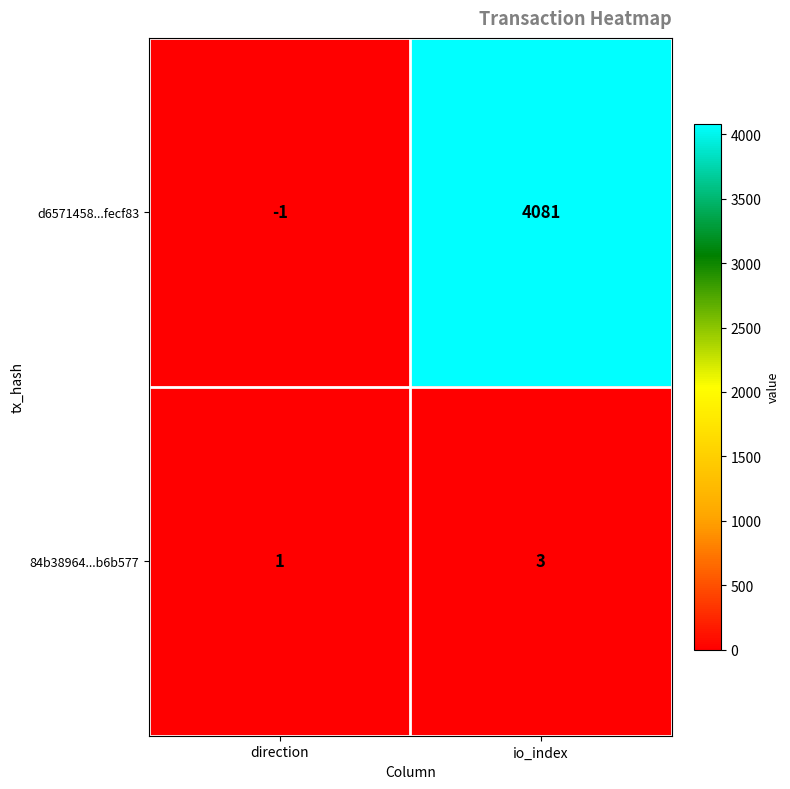

Count the number of data series in this chart.

2